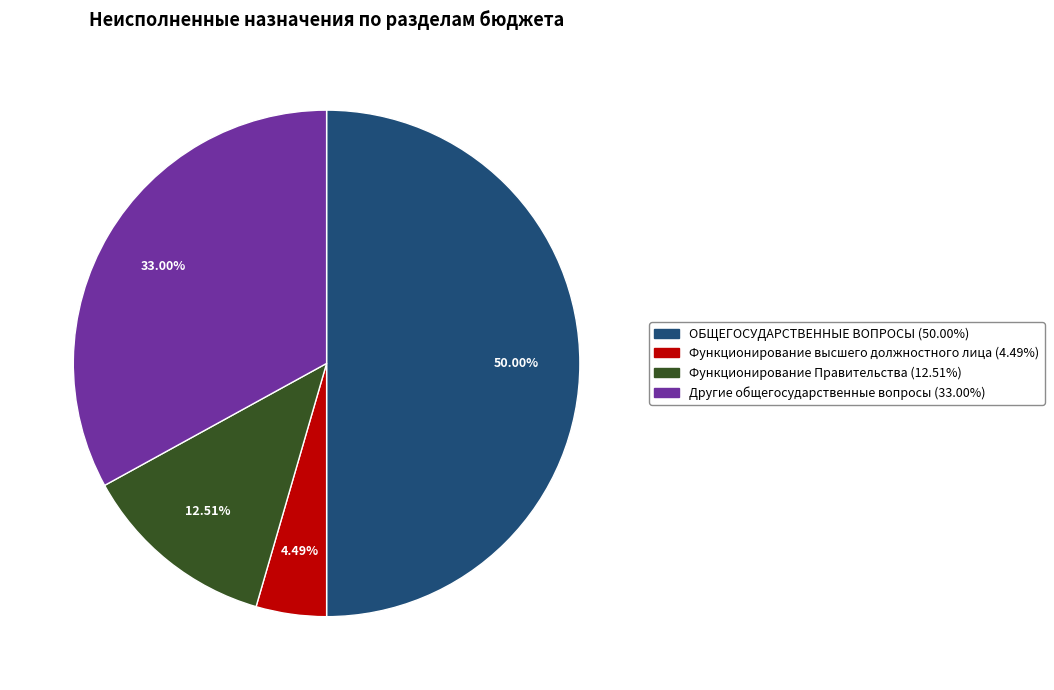

Rank the categories by value from lowest to highest.

Функционирование высшего должностного лица, Функционирование Правительства, Другие общегосударственные вопросы, ОБЩЕГОСУДАРСТВЕННЫЕ ВОПРОСЫ